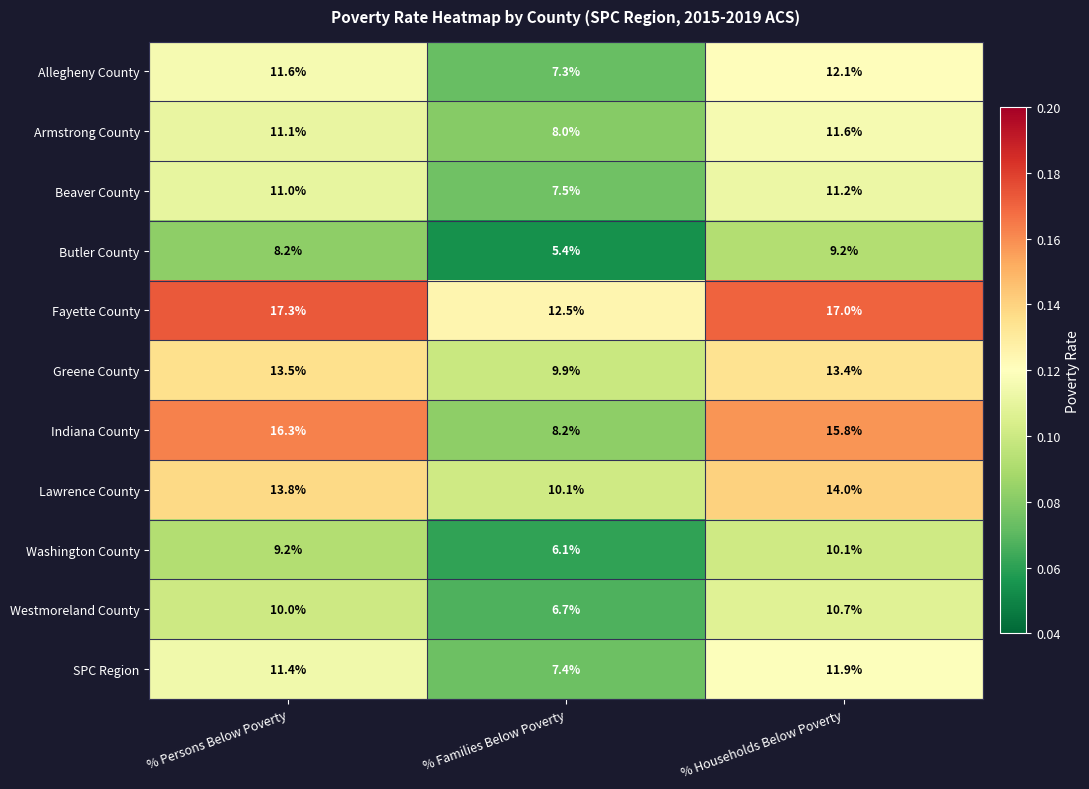

Which series has the widest spread of values?

Indiana County